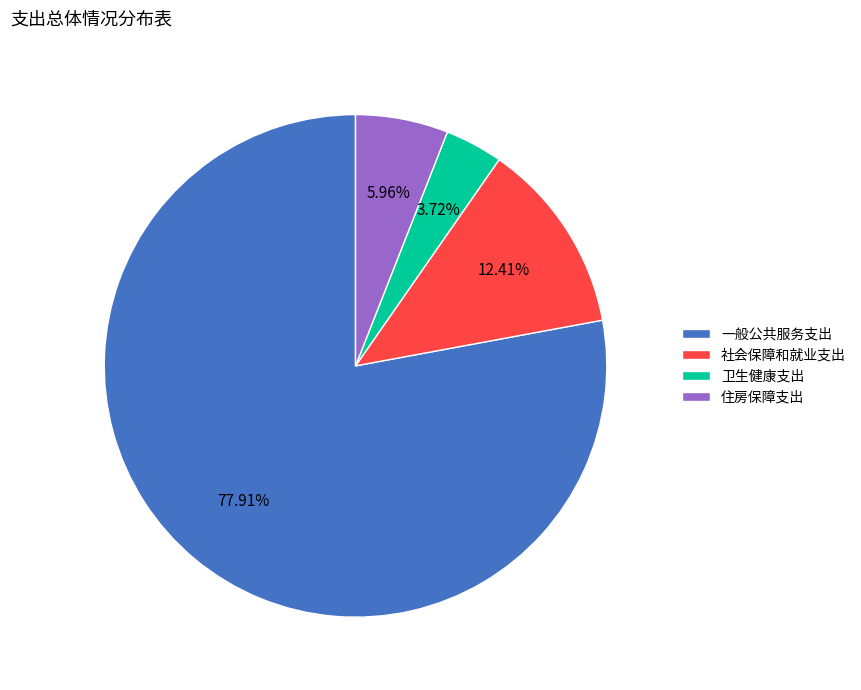

What is the total percentage of 一般公共服务支出 and 住房保障支出?

83.9%